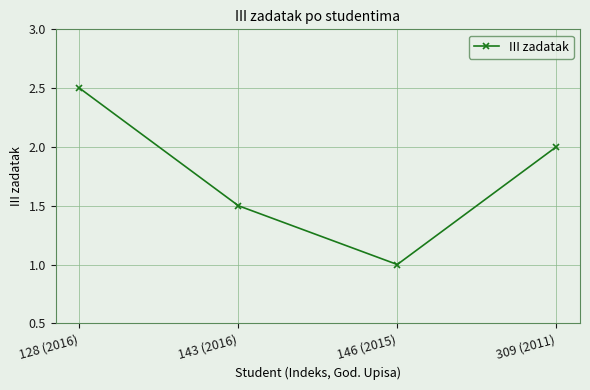

What is the smallest value displayed?

1.0